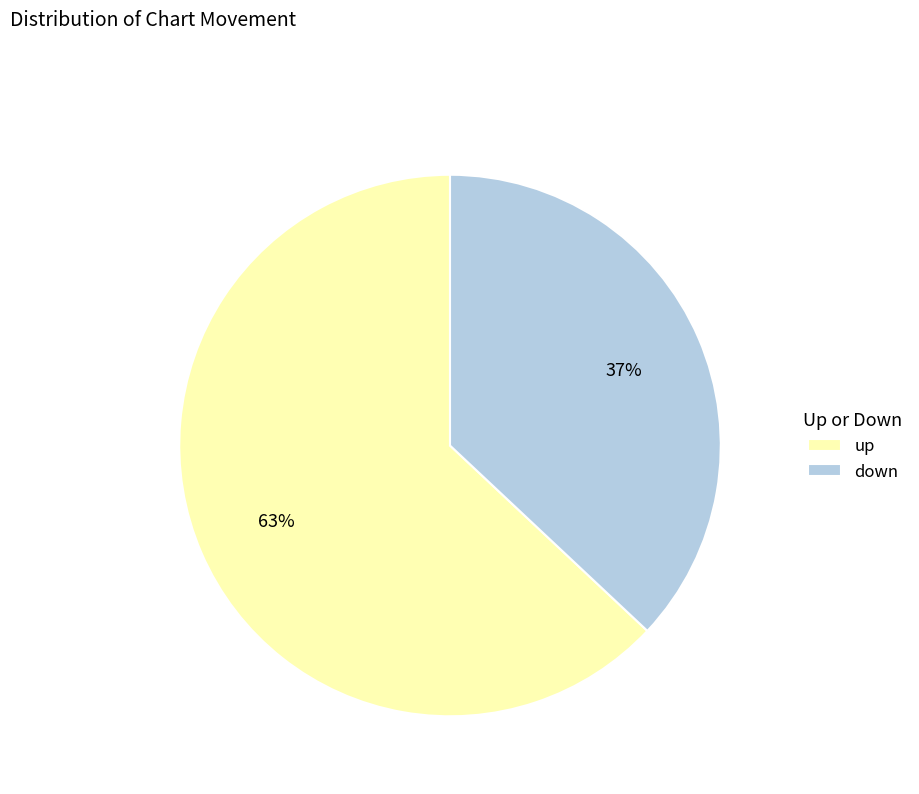

Is it true that up is 63% of the pie?

True